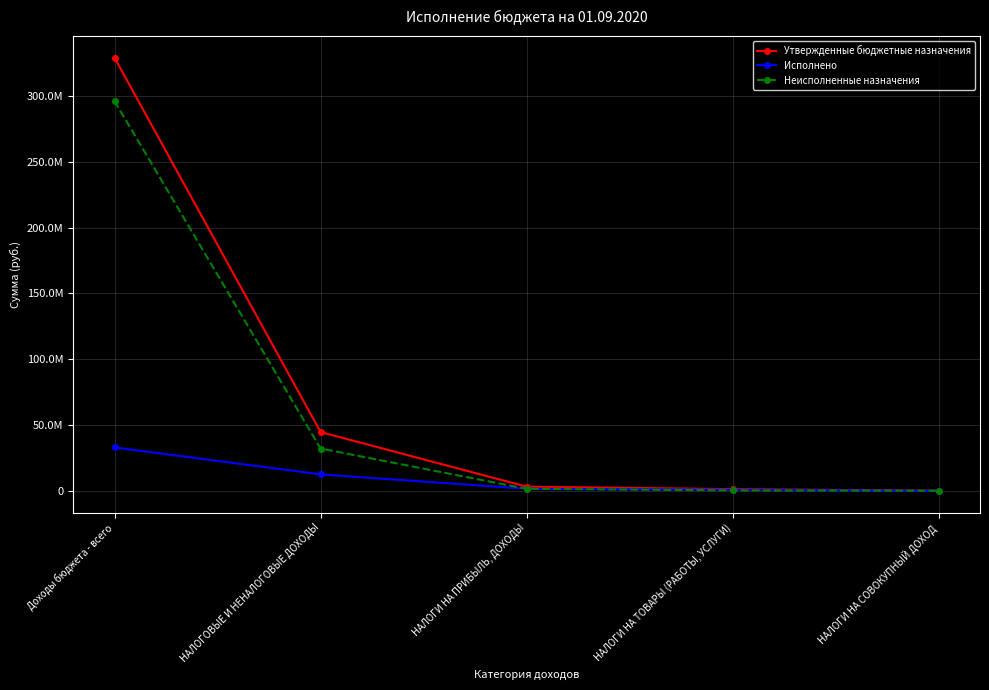

What position from the right is НАЛОГОВЫЕ И НЕНАЛОГОВЫЕ ДОХОДЫ?

4